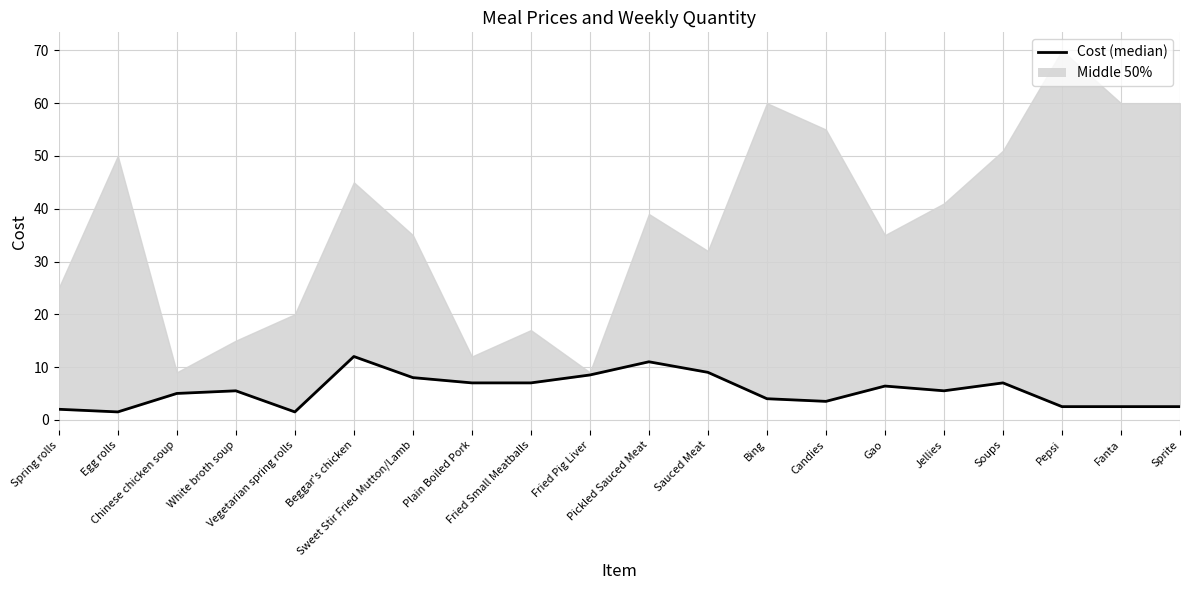

The value at Gao is 6.4. True or false?

True